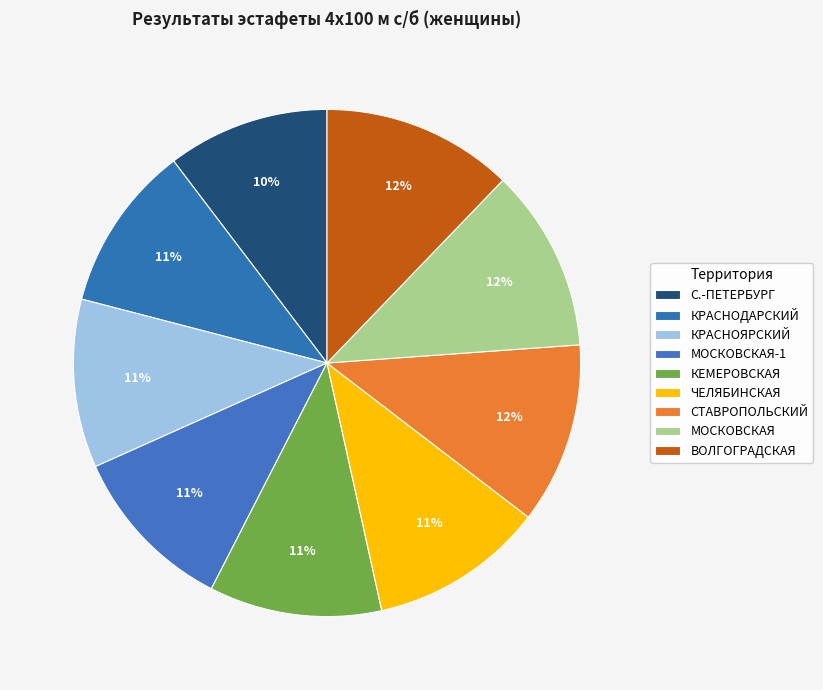

To the nearest percent, what is the average slice percentage?

11%